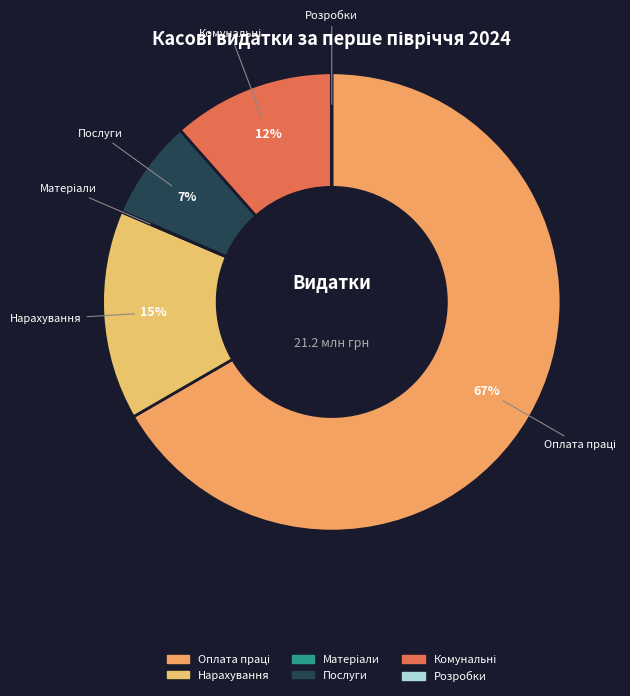

True or false: Нарахування accounts for 7% of the total.

False